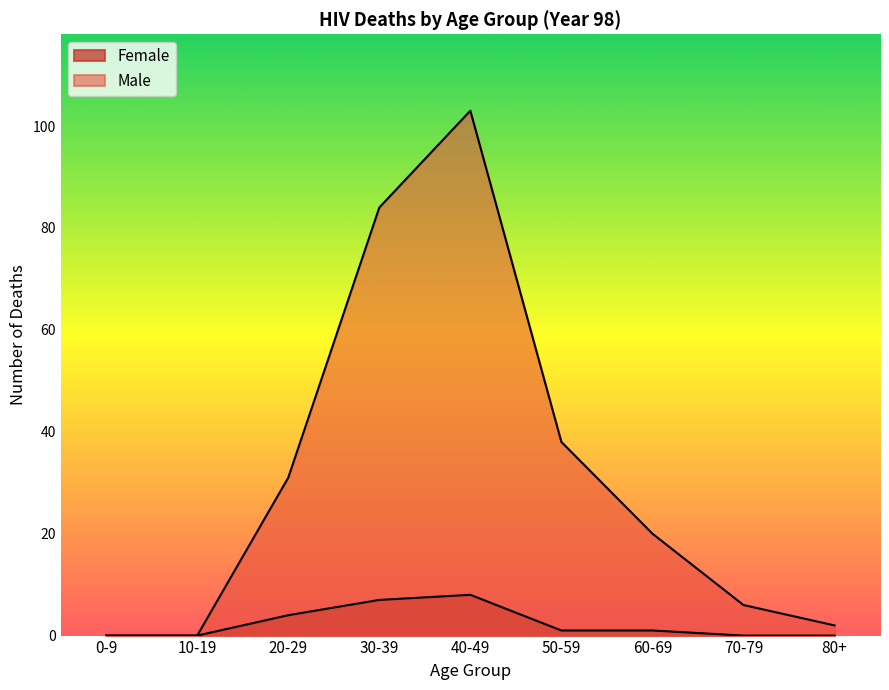

Reading left to right, transcribe all the data shown in this chart.

Female: 0-9=0	10-19=0	20-29=4	30-39=7	40-49=8	50-59=1	60-69=1	70-79=0	80+=0
Male: 0-9=0	10-19=0	20-29=31	30-39=84	40-49=103	50-59=38	60-69=20	70-79=6	80+=2